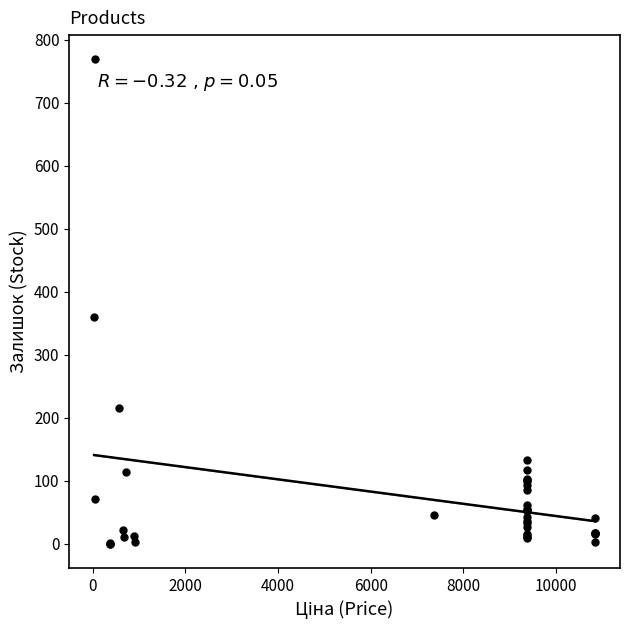

What Y value in the scatter plot is closest to 384?

360